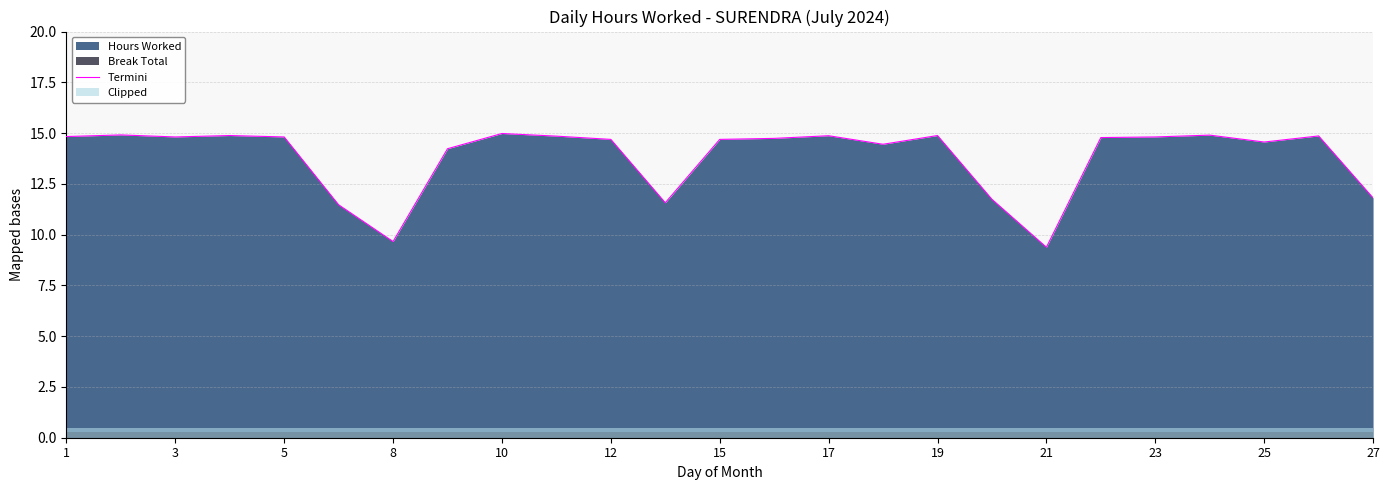

Reading right to left, transcribe all the data shown in this chart.

11.8	14.9	14.6	14.9	14.8	14.8	9.4	11.7	14.9	14.4	14.9	14.7	14.7	11.6	14.7	14.8	15.0	14.2	9.7	11.5	14.8	14.9	14.8	14.9	14.8